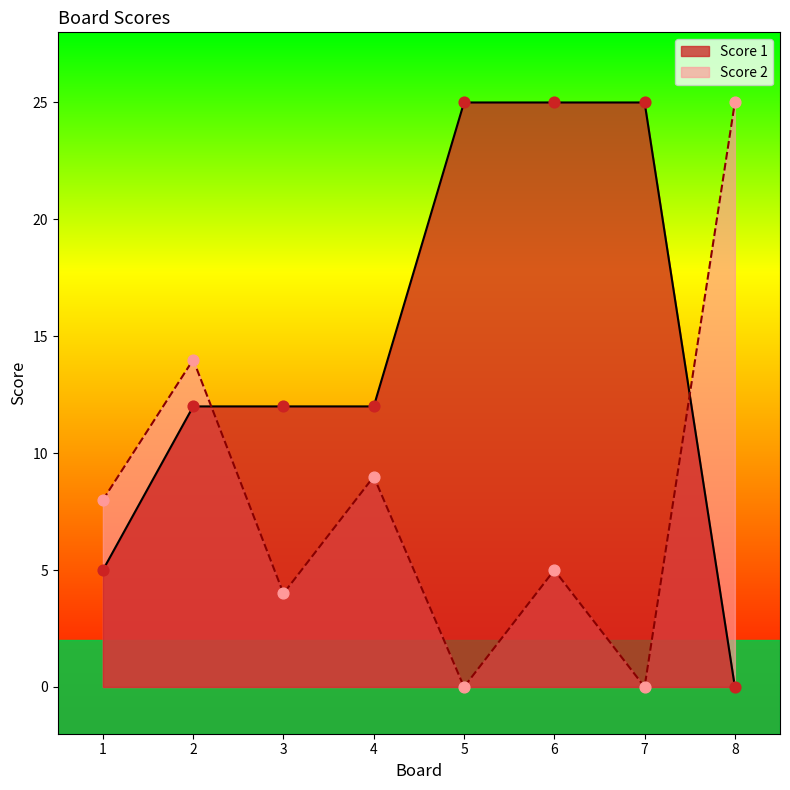

Which series has the largest Y range (max minus min)?

Score 2